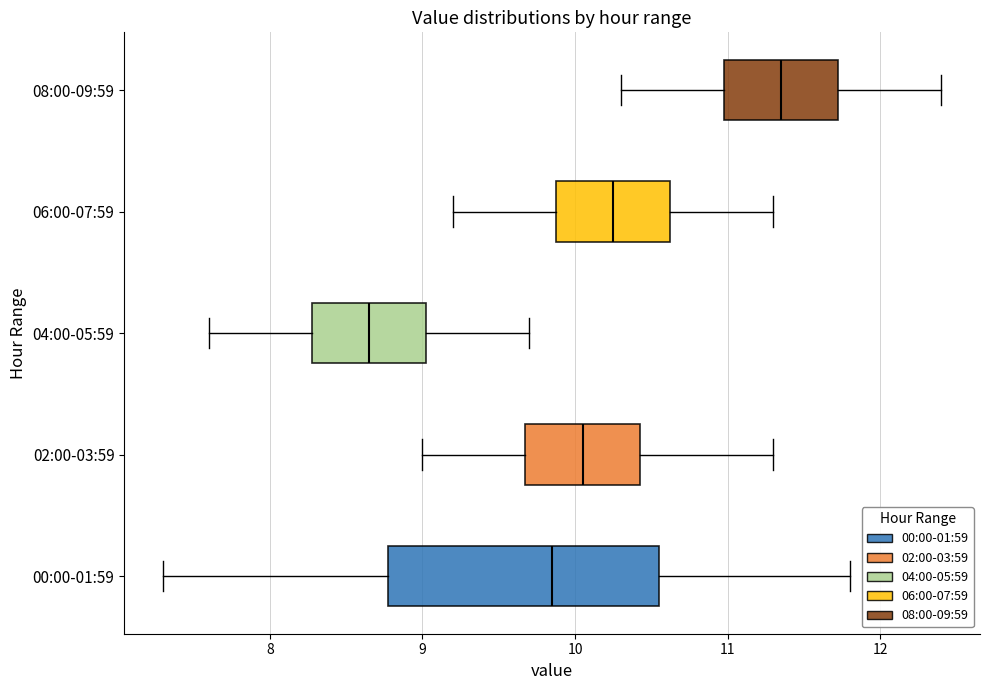

Reading bottom to top, transcribe this box plot: for each box, give where its median line is, the range the box spans, and where its two whiskers end, as read against the x-axis. The values are not printed on the chart, so give them approximately, as read against the axis.

00:00-01:59: median 9.9, box 8.8 to 10.6, whiskers 7.3 to 11.8
02:00-03:59: median 10.1, box 9.7 to 10.4, whiskers 9.0 to 11.3
04:00-05:59: median 8.7, box 8.3 to 9.0, whiskers 7.6 to 9.7
06:00-07:59: median 10.3, box 9.9 to 10.6, whiskers 9.2 to 11.3
08:00-09:59: median 11.4, box 11.0 to 11.7, whiskers 10.3 to 12.4